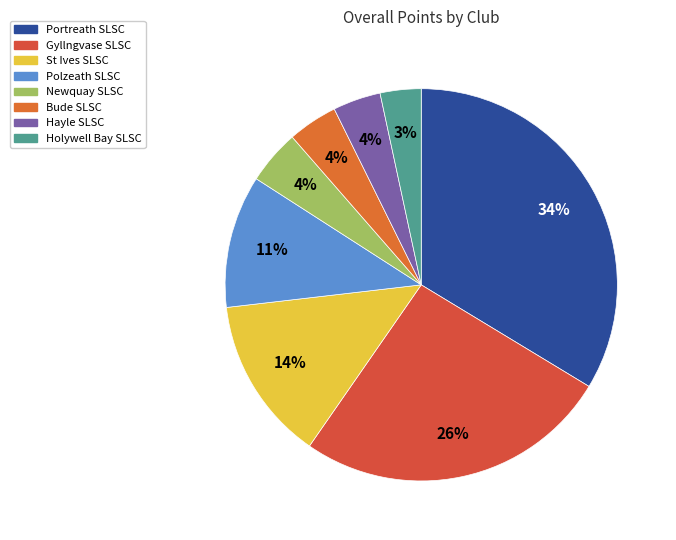

What percentage is the Bude SLSC slice, to the nearest percent?

4%